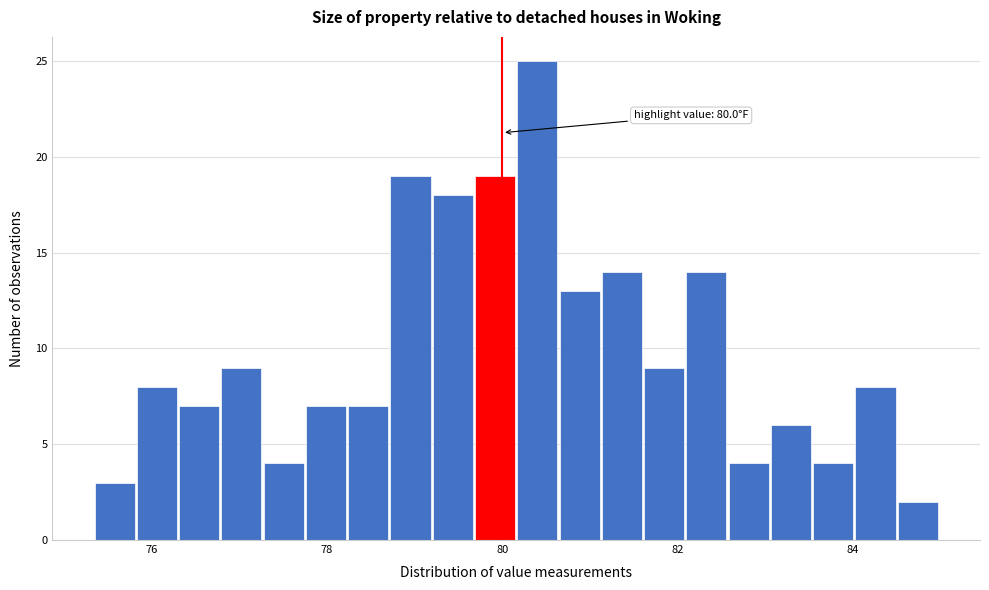

Around what value on the x-axis is the tallest bar? Give the approximate position of its centre, as read against the axis.

80.4